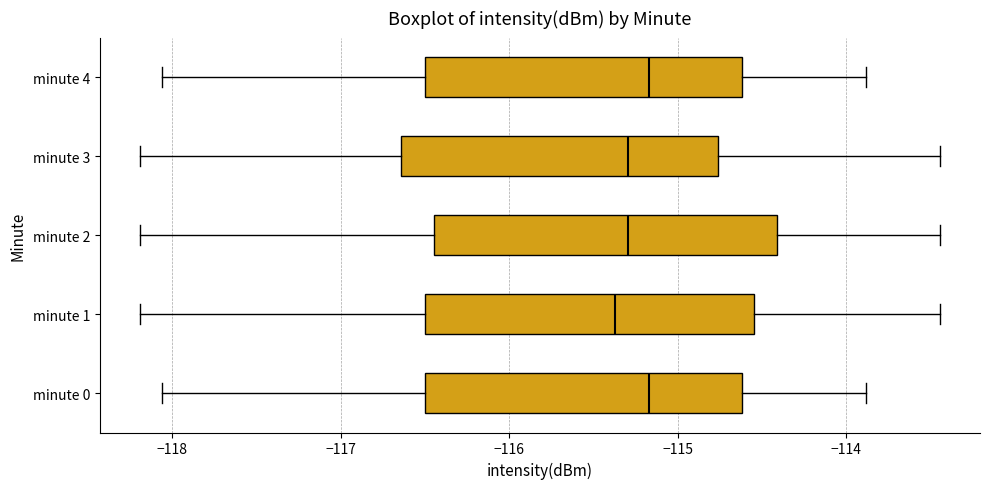

Reading bottom to top, transcribe this box plot: for each box, give where its median line is, the range the box spans, and where its two whiskers end, as read against the x-axis. The values are not printed on the chart, so give them approximately, as read against the axis.

minute 0: median -115.2, box -116.5 to -114.6, whiskers -118.1 to -113.9
minute 1: median -115.4, box -116.5 to -114.5, whiskers -118.2 to -113.4
minute 2: median -115.3, box -116.4 to -114.4, whiskers -118.2 to -113.4
minute 3: median -115.3, box -116.6 to -114.8, whiskers -118.2 to -113.4
minute 4: median -115.2, box -116.5 to -114.6, whiskers -118.1 to -113.9